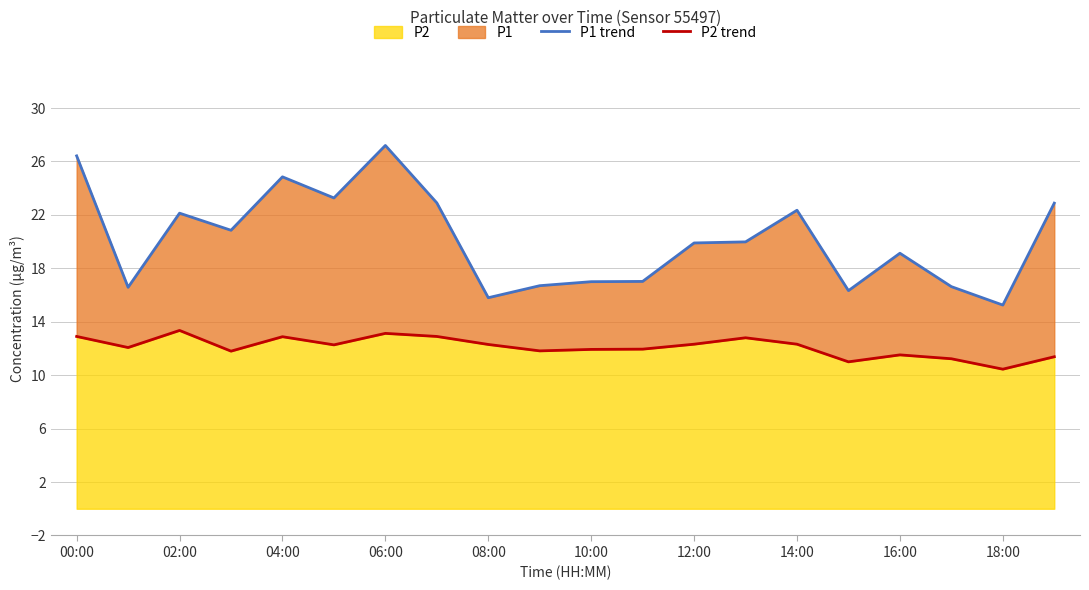

Between 00:00 and 18:00, which series saw the biggest shift?

P1 trend